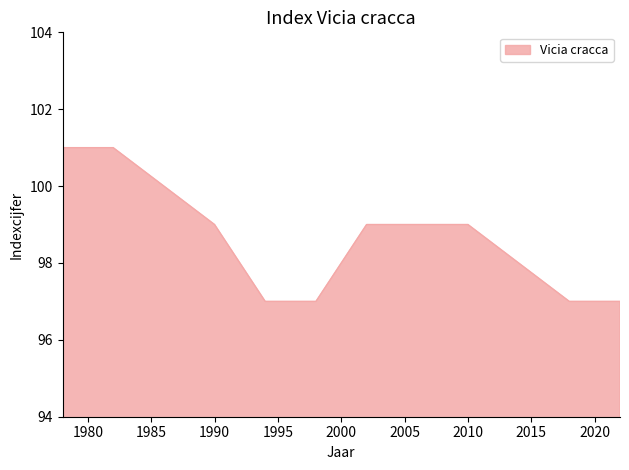

What is the difference between the maximum and minimum values?

4